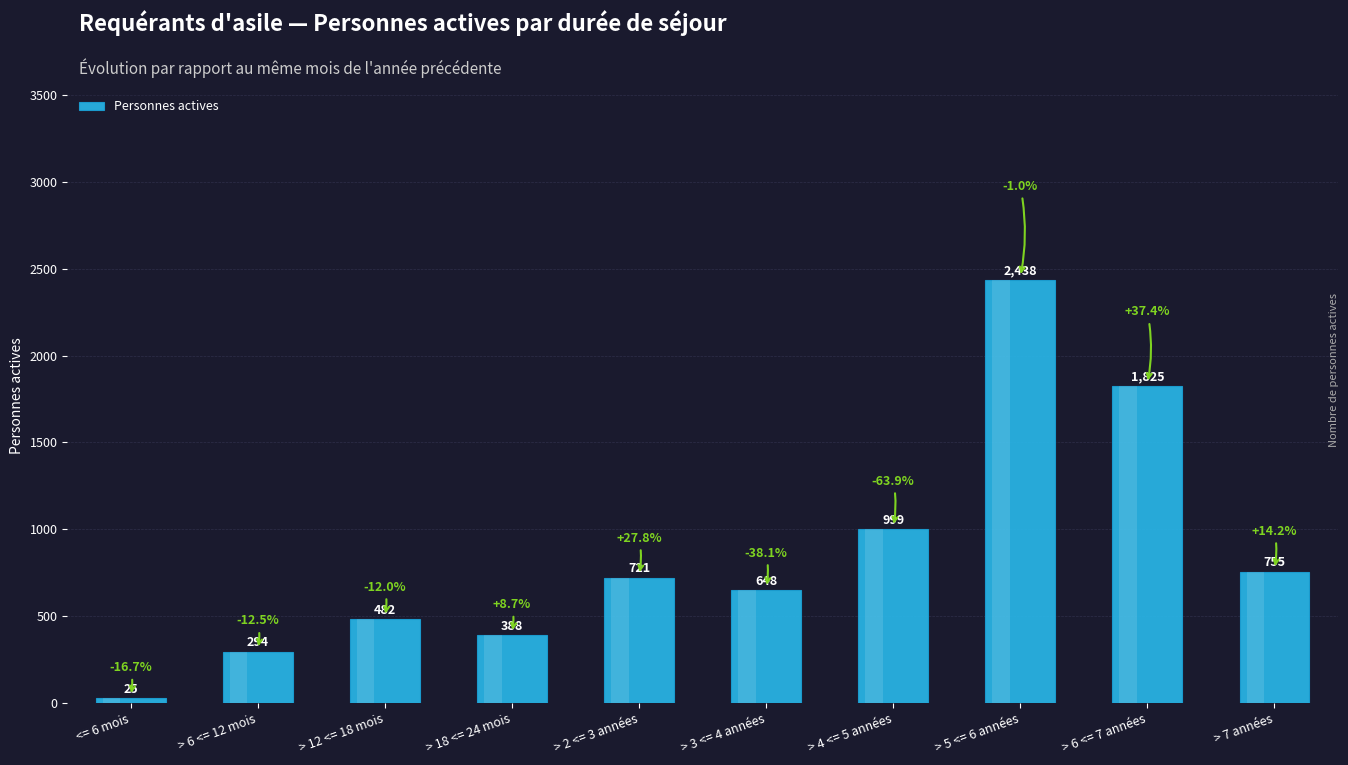

Where is the data nearest to the value 1231?

> 4 <= 5 années